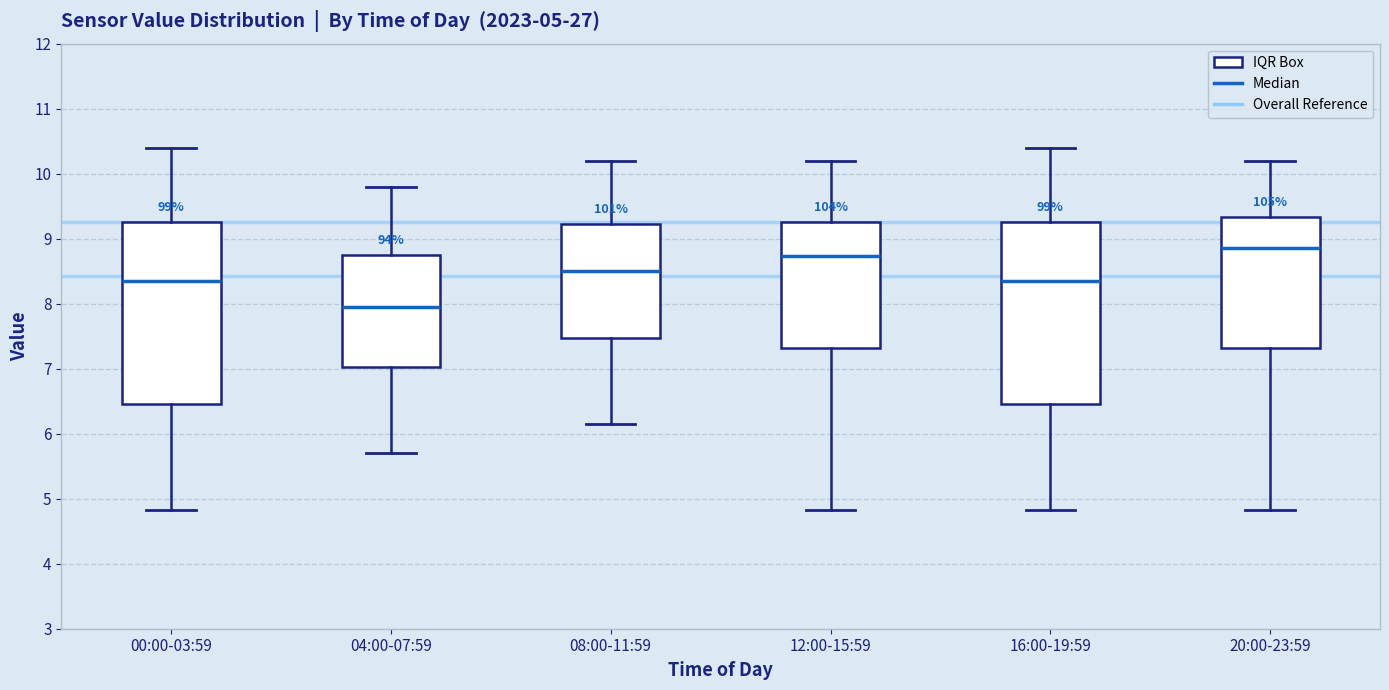

Which box has the highest median line?

20:00-23:59